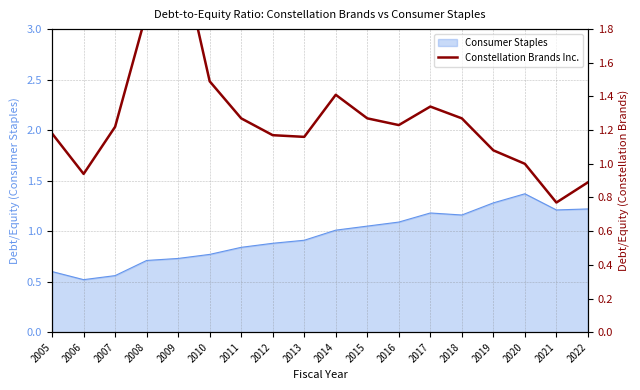

How many lines are shown in the chart?

1